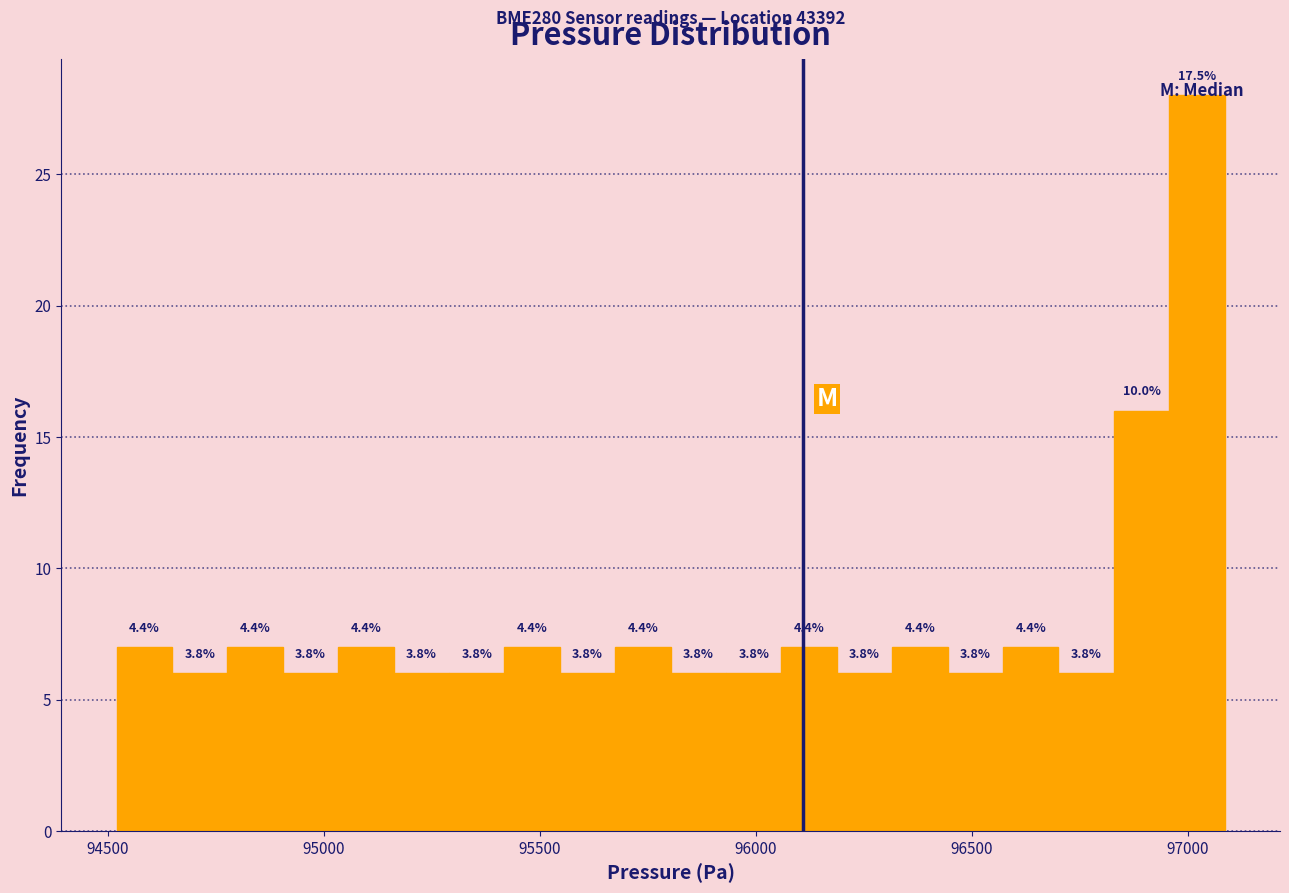

Read against the x-axis, roughly where is the centre of the tallest bar?

97000